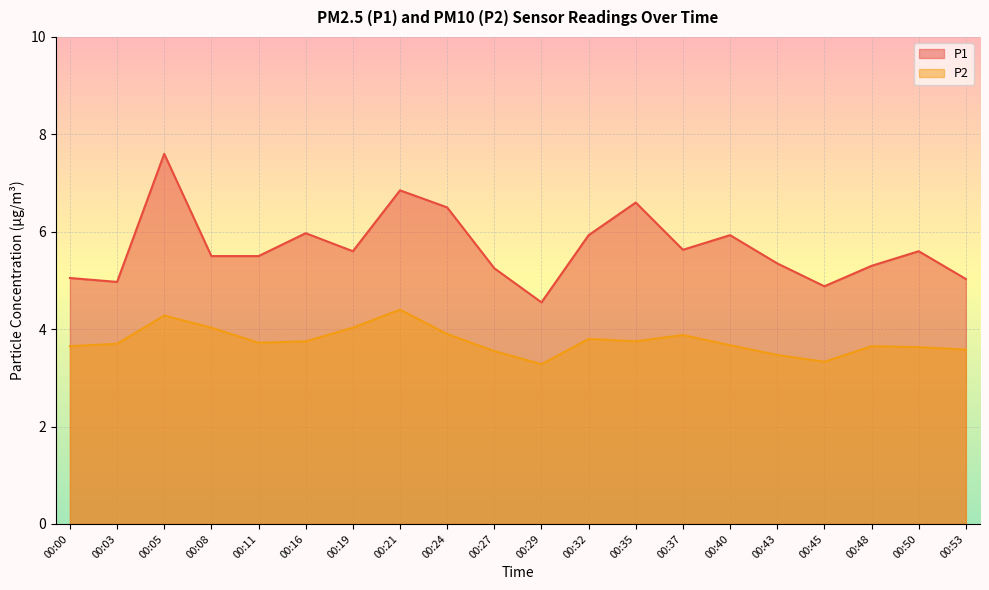

How many interior local valleys does the P1 series have?

5